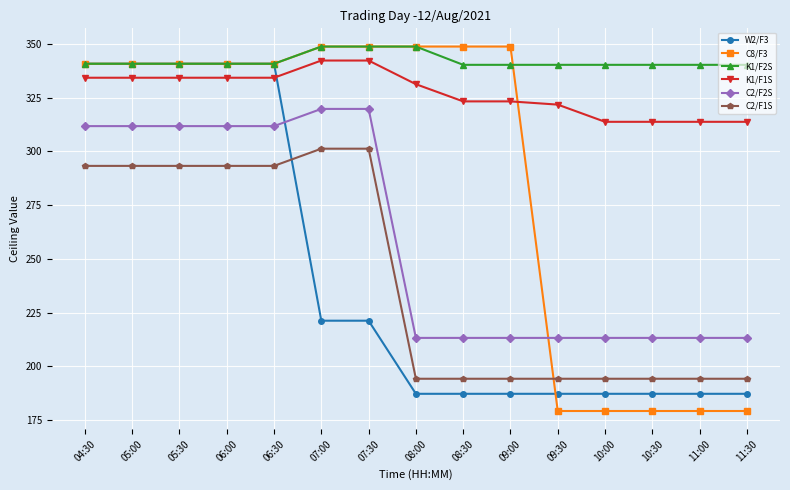

What is the spread (max minus min) of values at 08:30?

161.5